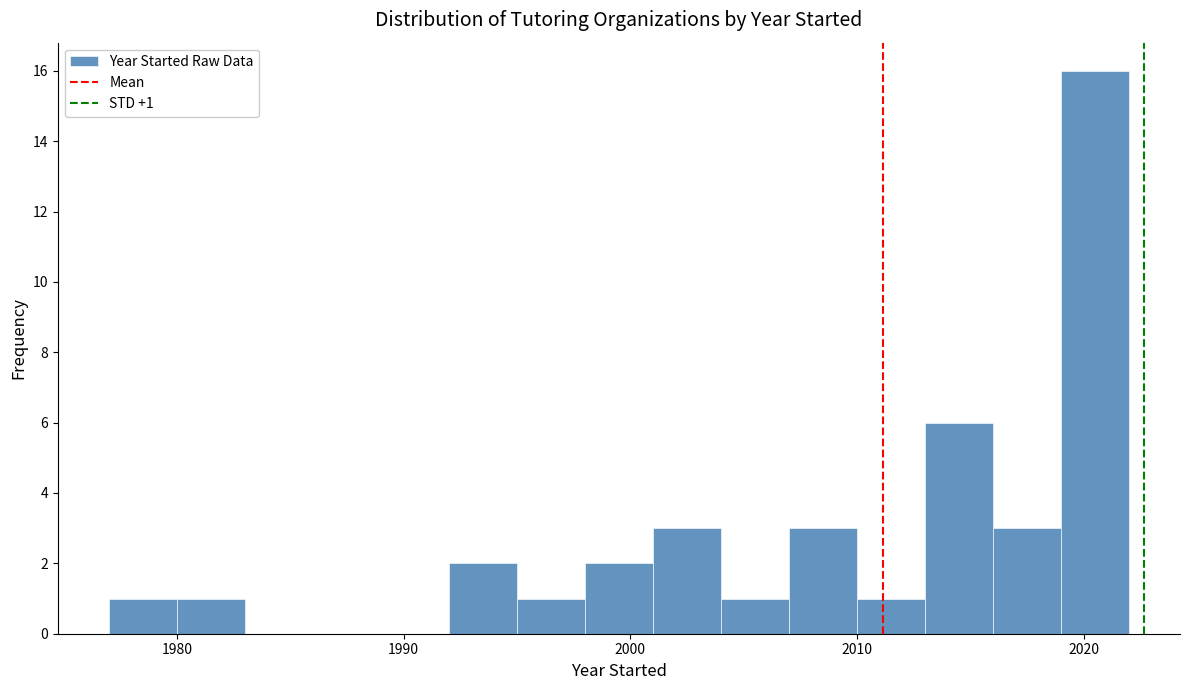

Read against the x-axis, roughly where is the centre of the tallest bar?

2021